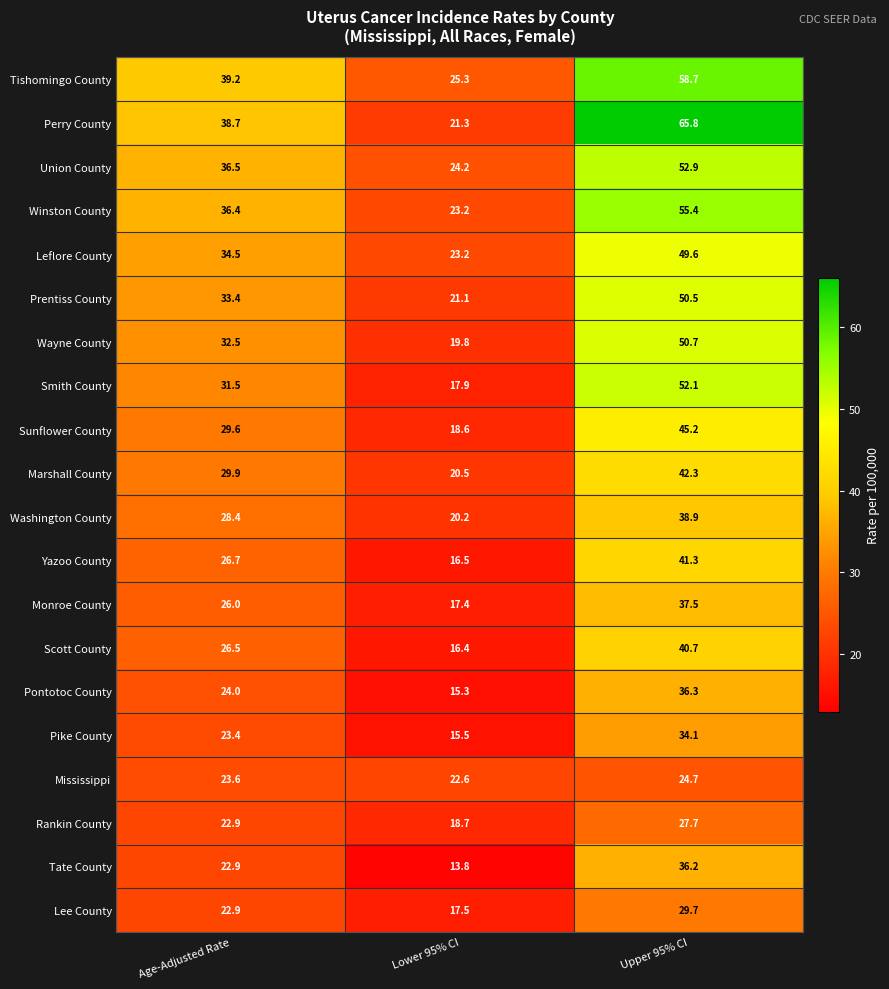

What is the greatest value displayed?

65.8